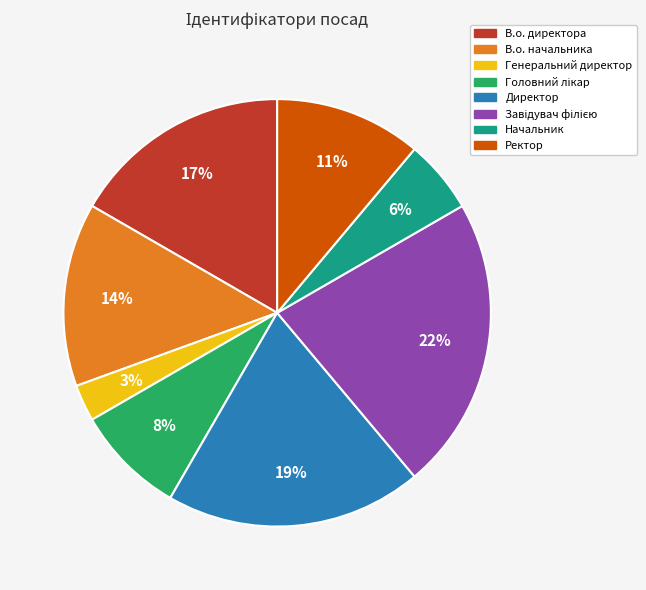

To the nearest percent, what is the difference between the largest and smallest slice percentages?

19%